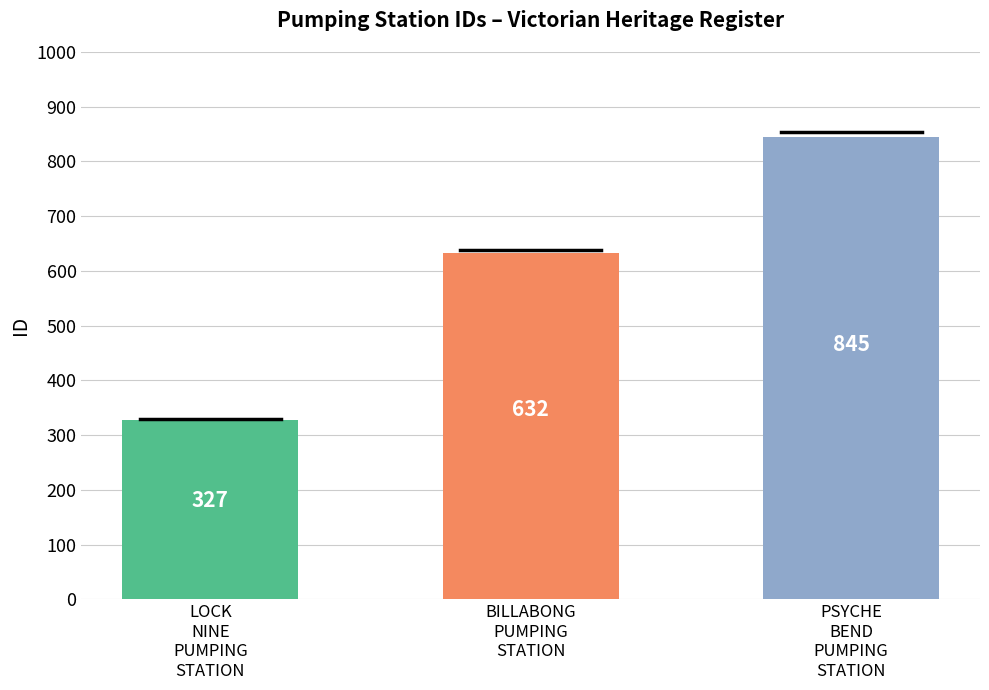

How many bars are there in total?

3